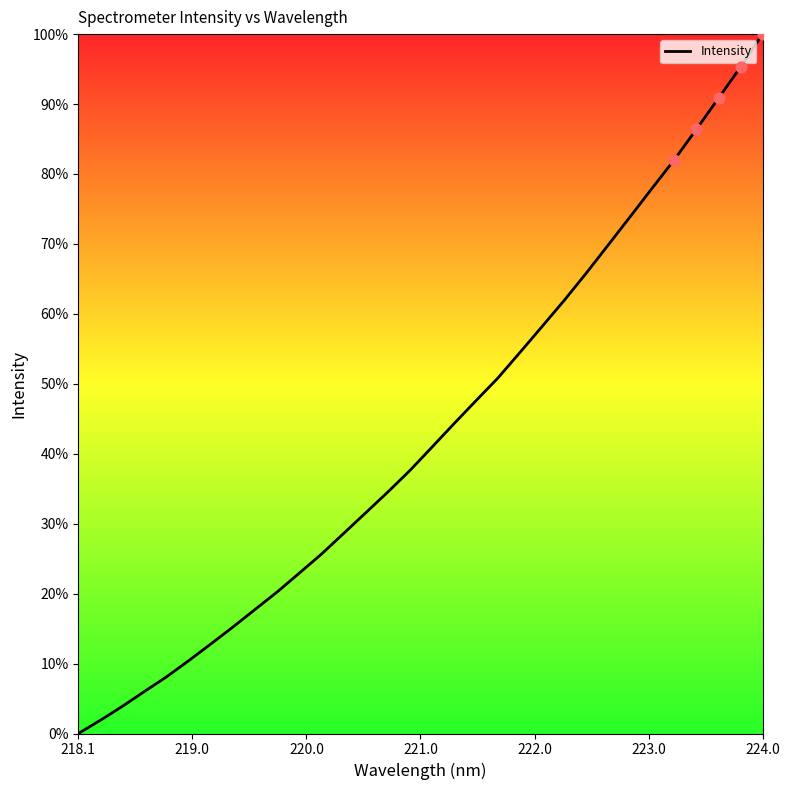

What is the difference between the maximum and minimum values?

100.0